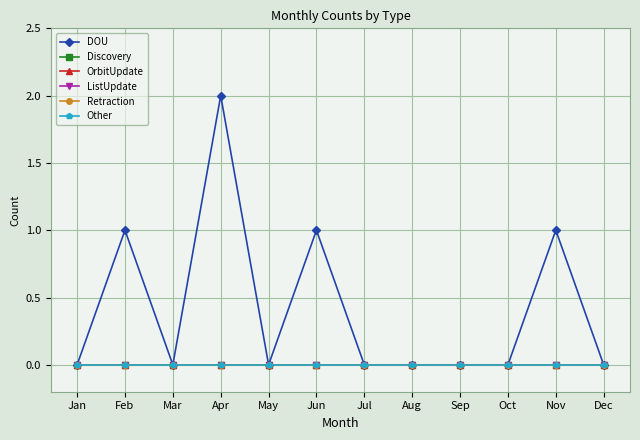

How many lines are shown in the chart?

6